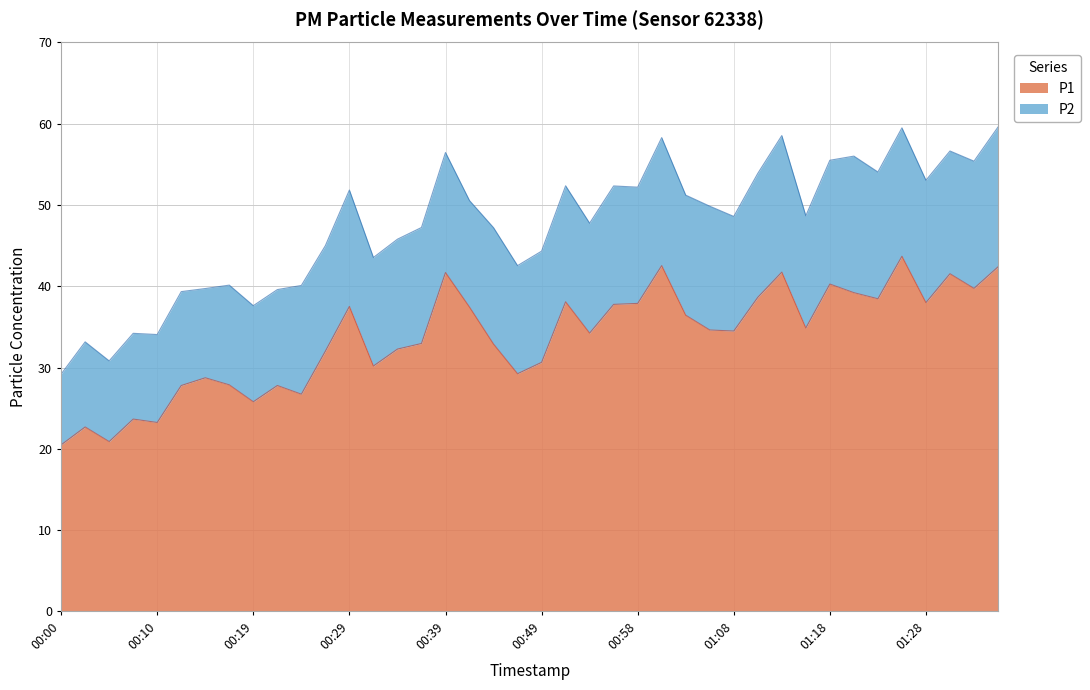

List the labels in order of value, largest first.

01:25, 01:01, 01:35, 01:13, 00:39, 01:30, 01:18, 01:32, 01:20, 01:11, 01:23, 00:51, 01:28, 00:58, 00:56, 00:29, 00:41, 01:03, 01:15, 01:06, 01:08, 00:54, 00:37, 00:44, 00:34, 00:27, 00:49, 00:32, 00:46, 00:15, 00:17, 00:12, 00:22, 00:24, 00:19, 00:07, 00:10, 00:02, 00:05, 00:00